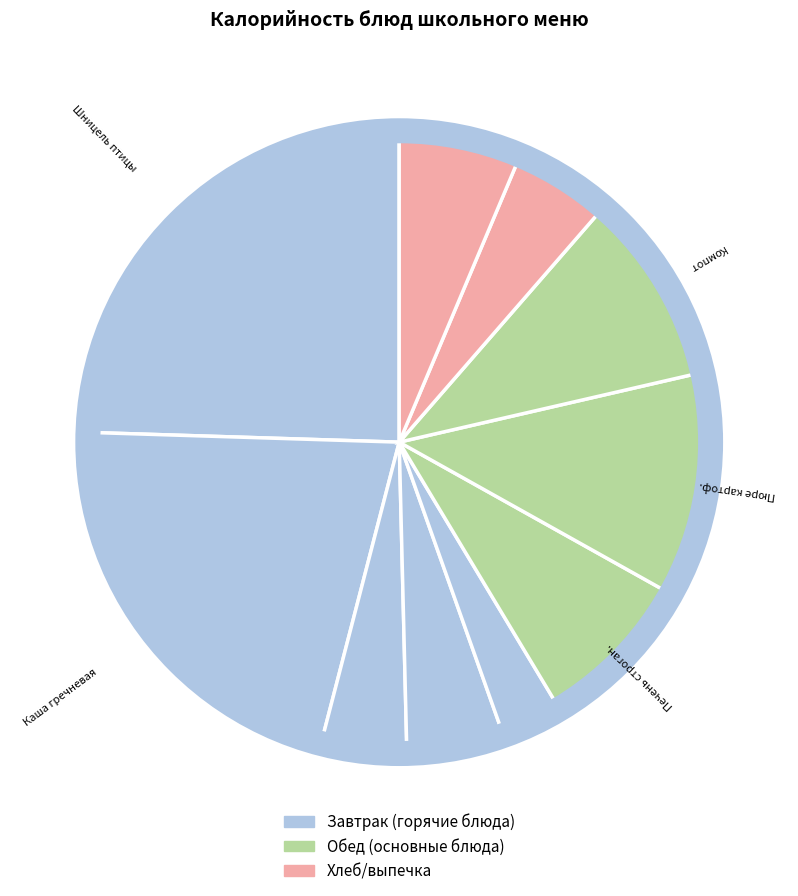

How many slices are in this pie chart?

10